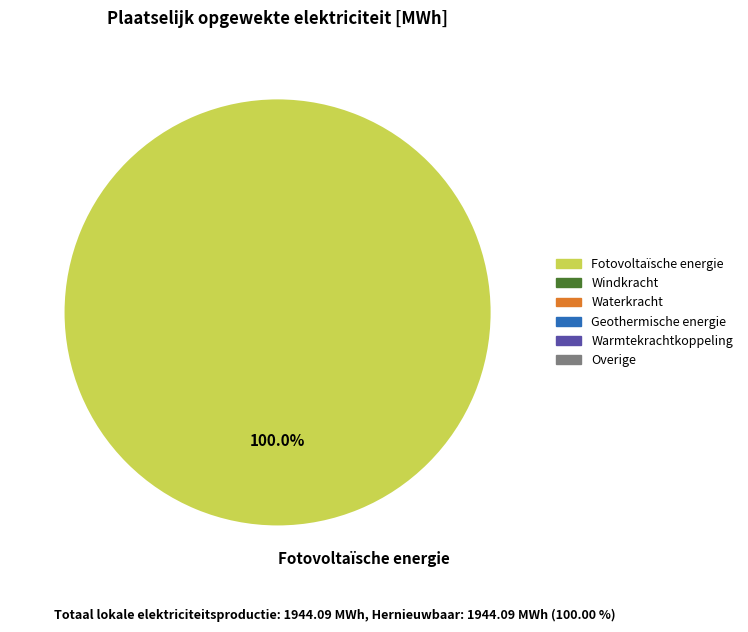

Count the number of slices in the pie.

1